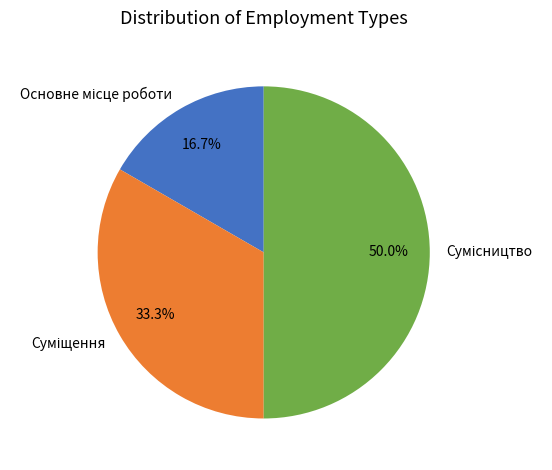

Which slice is the smallest?

Основне місце роботи